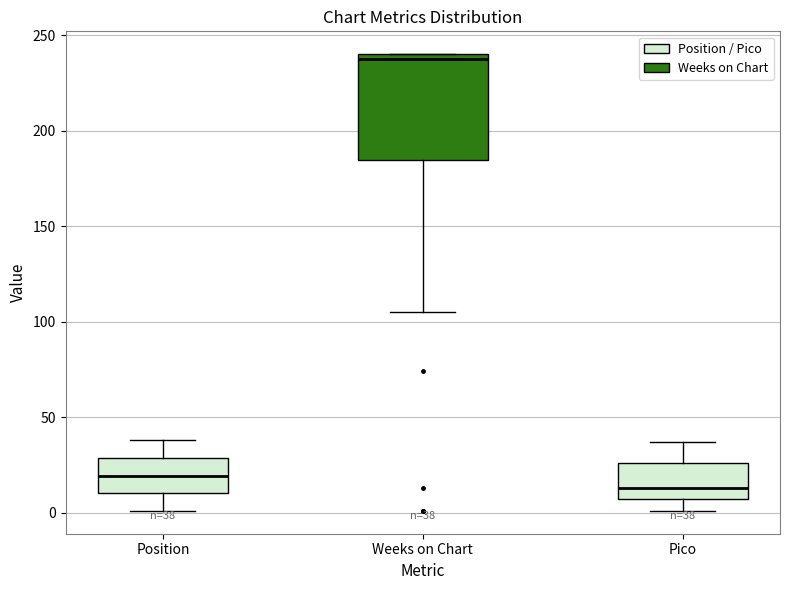

Which box has the highest median line?

Weeks on Chart